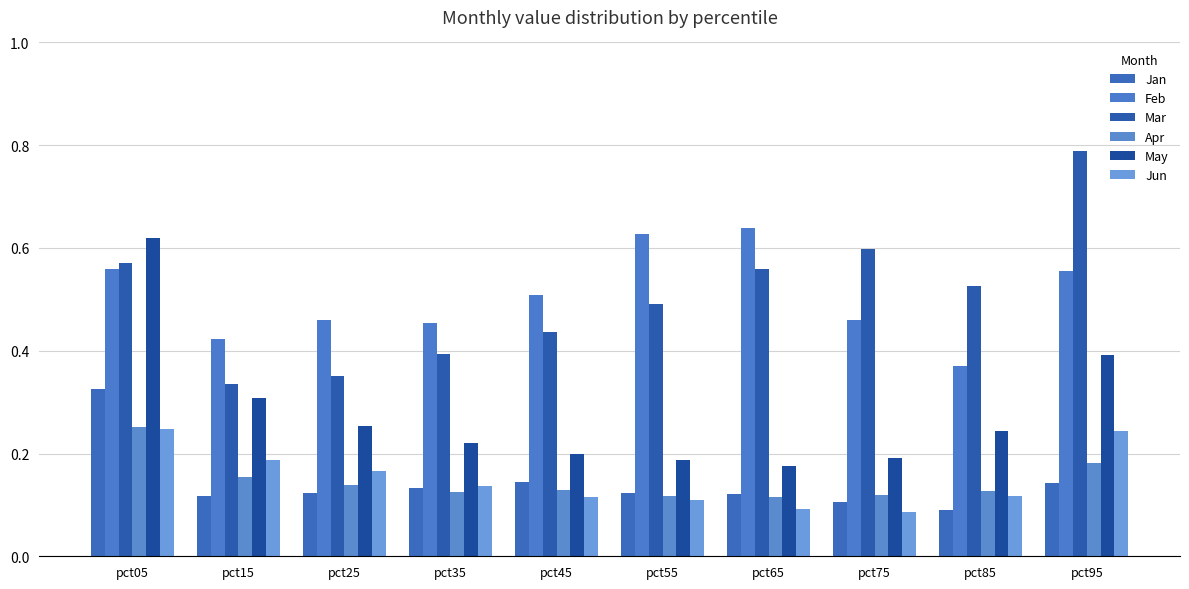

How many categories are shown in the chart?

10